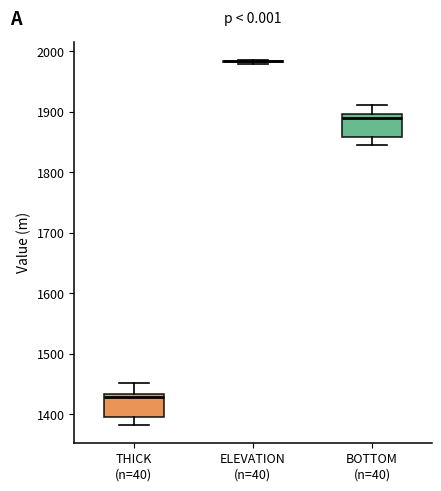

Reading left to right, transcribe this box plot: for each box, give where its median line is, the range the box spans, and where its two whiskers end, as read against the y-axis. The values are not printed on the chart, so give them approximately, as read against the axis.

THICK (n=40): median 1430 (just below the box's upper edge), box 1400 to 1430, whiskers 1380 to 1450
ELEVATION (n=40): box collapsed to a line at 1980, whiskers 1980 to 1990
BOTTOM (n=40): median 1890, box 1860 to 1900, whiskers 1850 to 1910